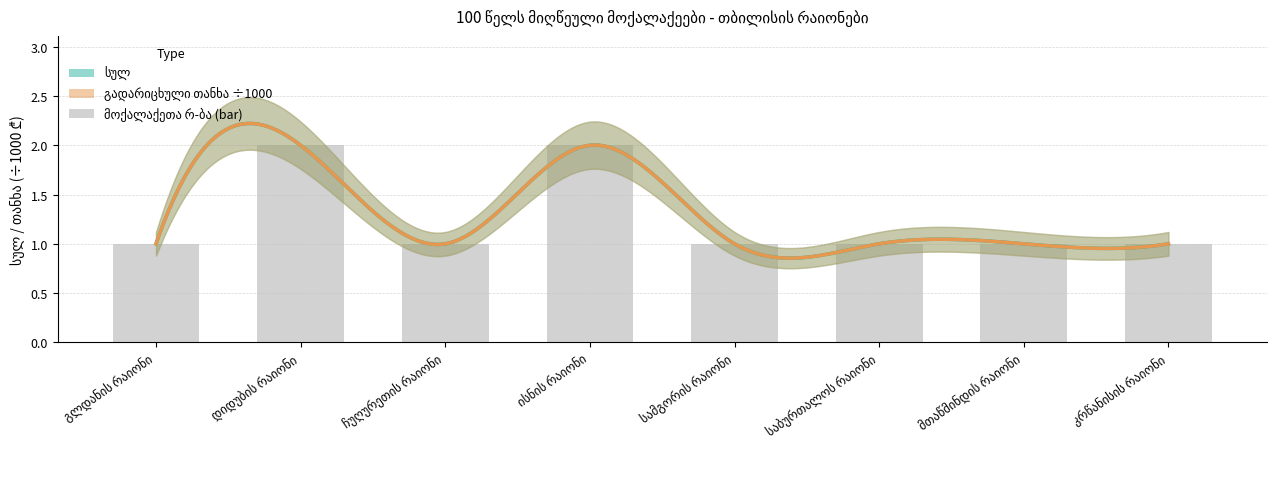

How many values are between 1 and 2?

8